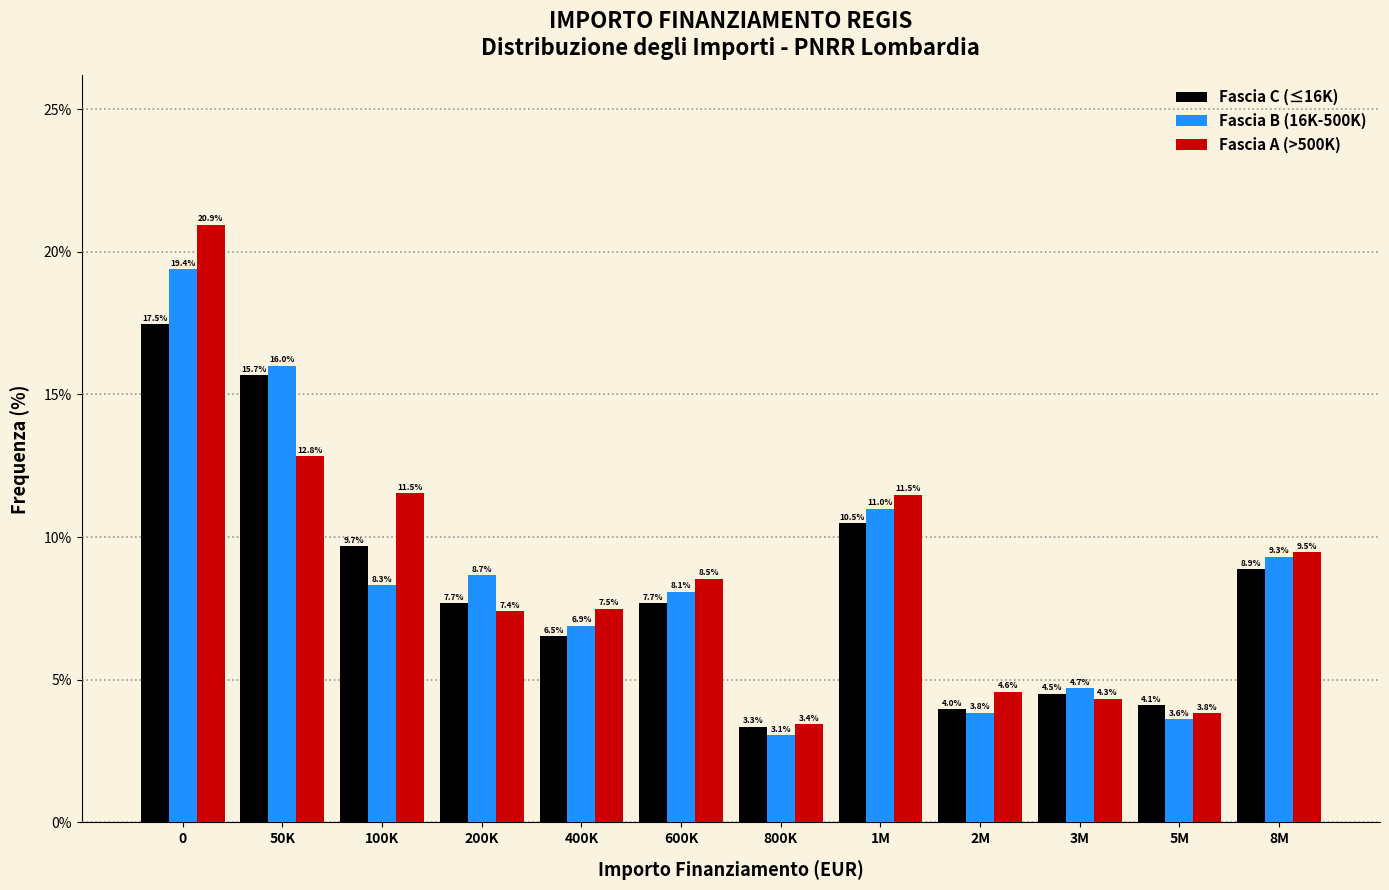

Reading right to left, list all the values displayed in this chart.

Fascia C (≤16K): 8M=8.9	5M=4.1	3M=4.5	2M=4.0	1M=10.5	800K=3.3	600K=7.7	400K=6.5	200K=7.7	100K=9.7	50K=15.7	0=17.5
Fascia B (16K-500K): 8M=9.3	5M=3.6	3M=4.7	2M=3.8	1M=11.0	800K=3.1	600K=8.1	400K=6.9	200K=8.7	100K=8.3	50K=16.0	0=19.4
Fascia A (>500K): 8M=9.5	5M=3.8	3M=4.3	2M=4.6	1M=11.5	800K=3.4	600K=8.5	400K=7.5	200K=7.4	100K=11.5	50K=12.8	0=20.9